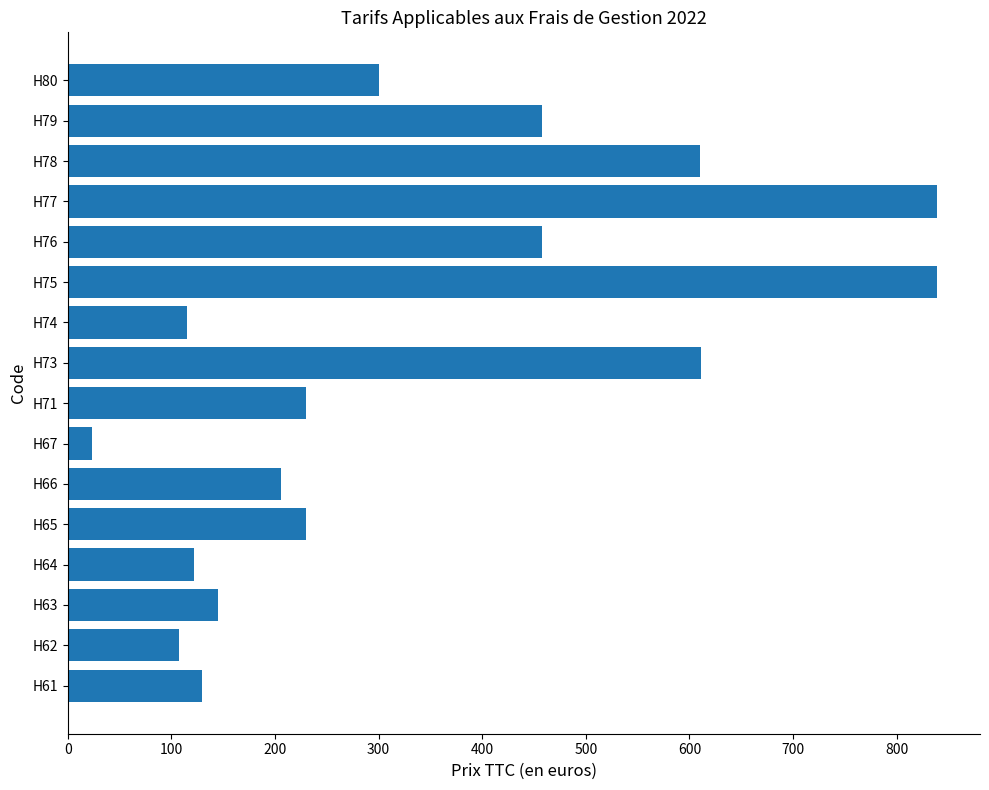

What is the maximum value shown in the chart?

838.5